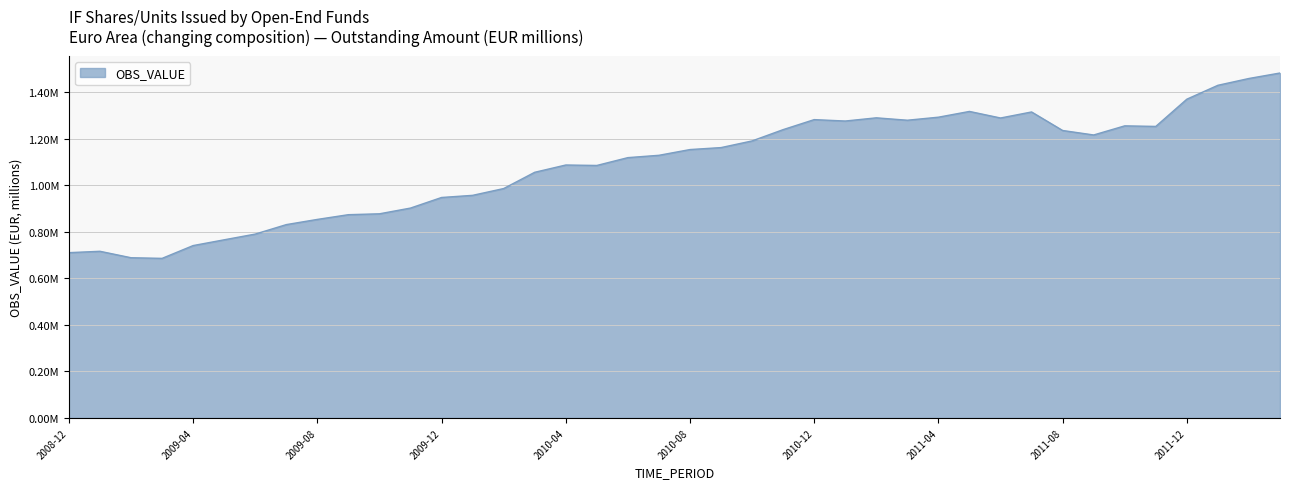

Is this an area chart (filled region under the line)?

Yes